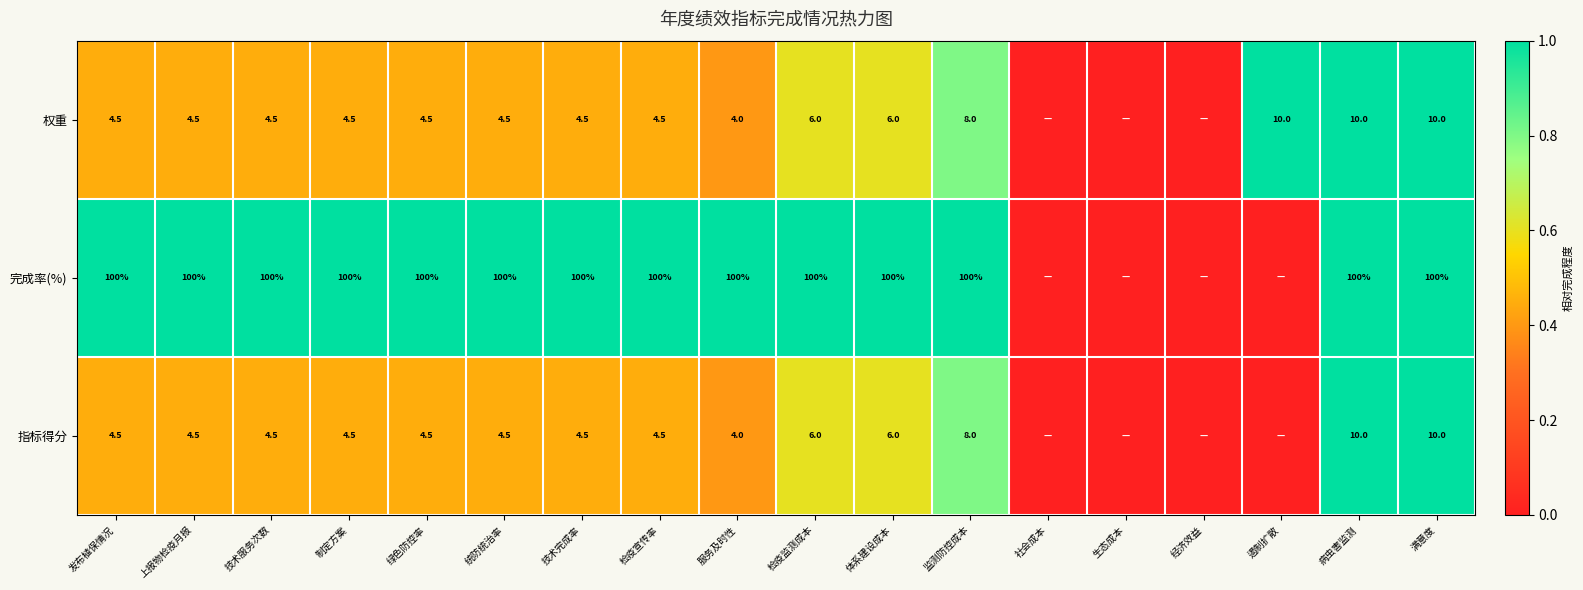

What is the spread (max minus min) of values at 监测防控成本?

92.0